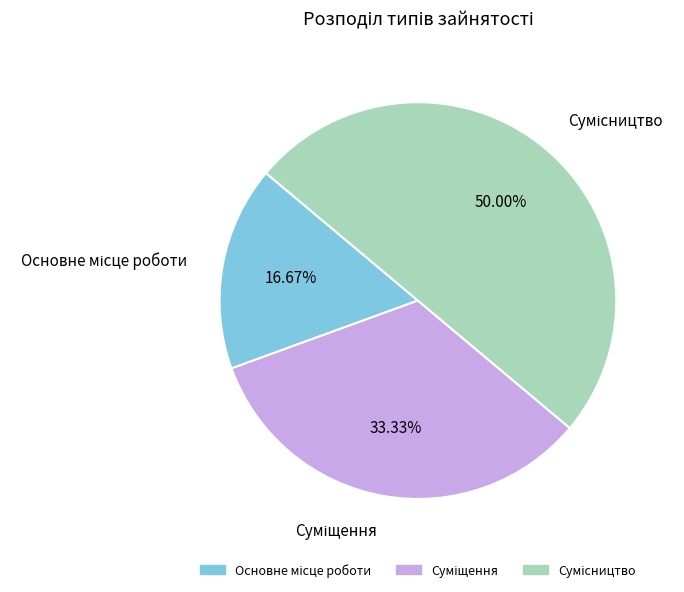

How many slices are in this pie chart?

3